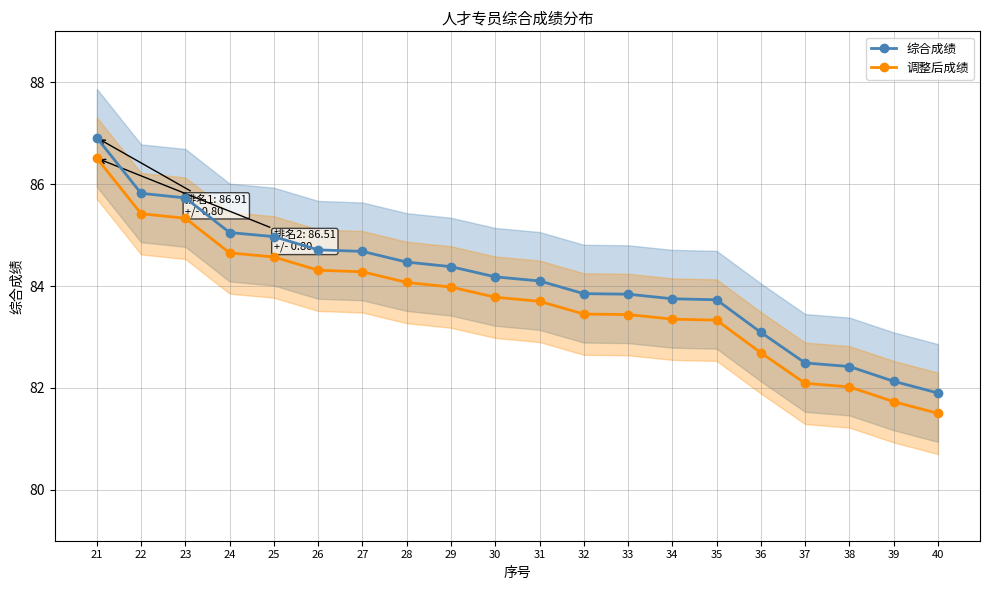

The value of 调整后成绩 at 40 is 81.5. True or false?

True